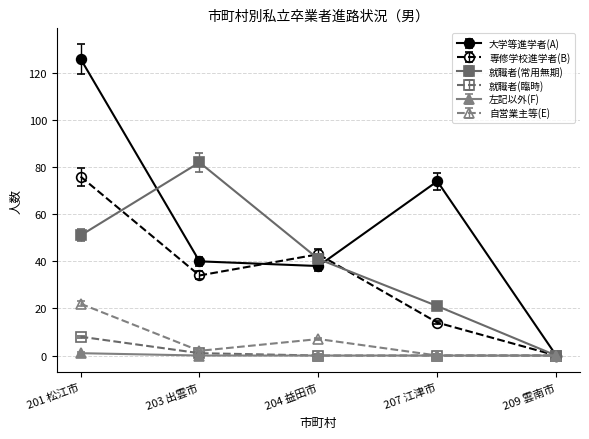

What is the label of the 4th point from the left?

207 江津市